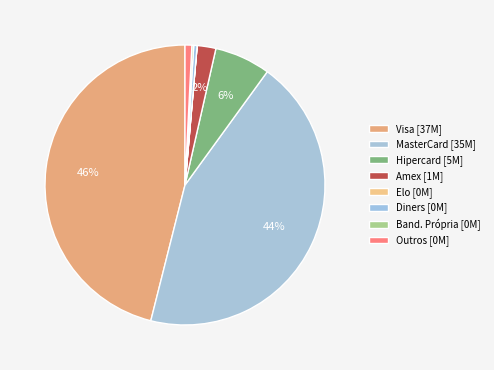

What is the largest slice in the pie chart?

Visa